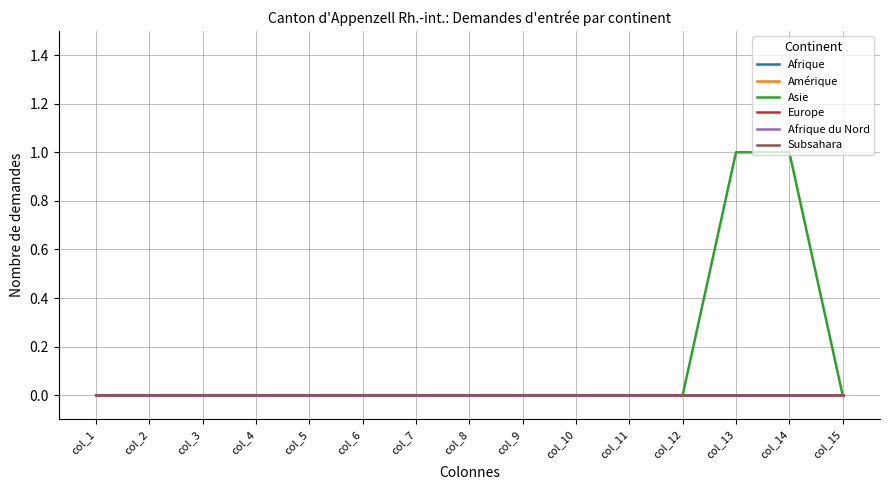

True or false: Europe has more than 2 interior local peaks.

False